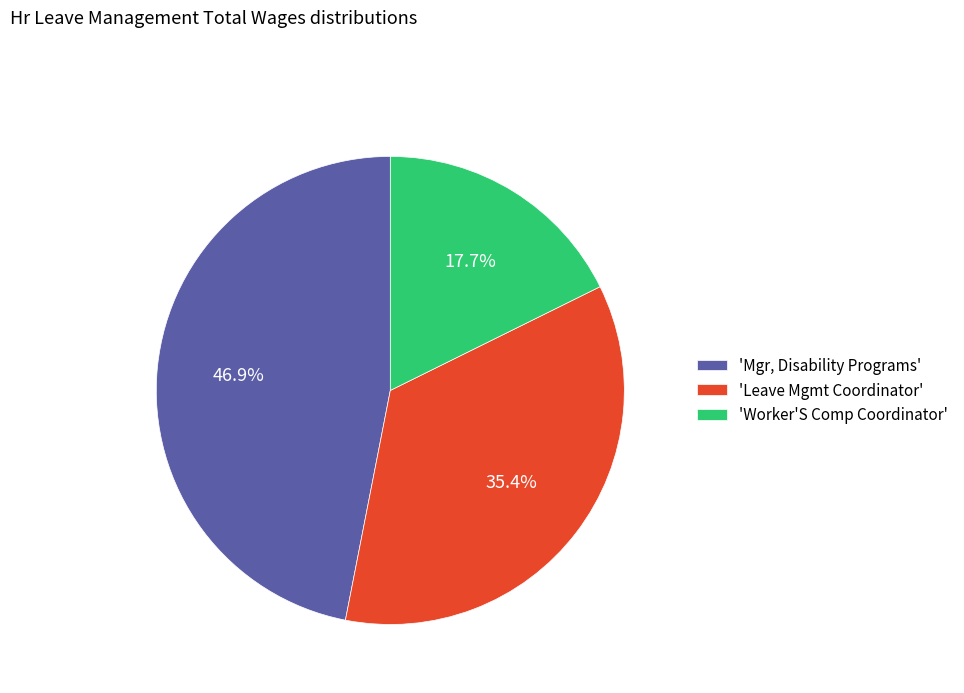

Count the number of slices in the pie.

3